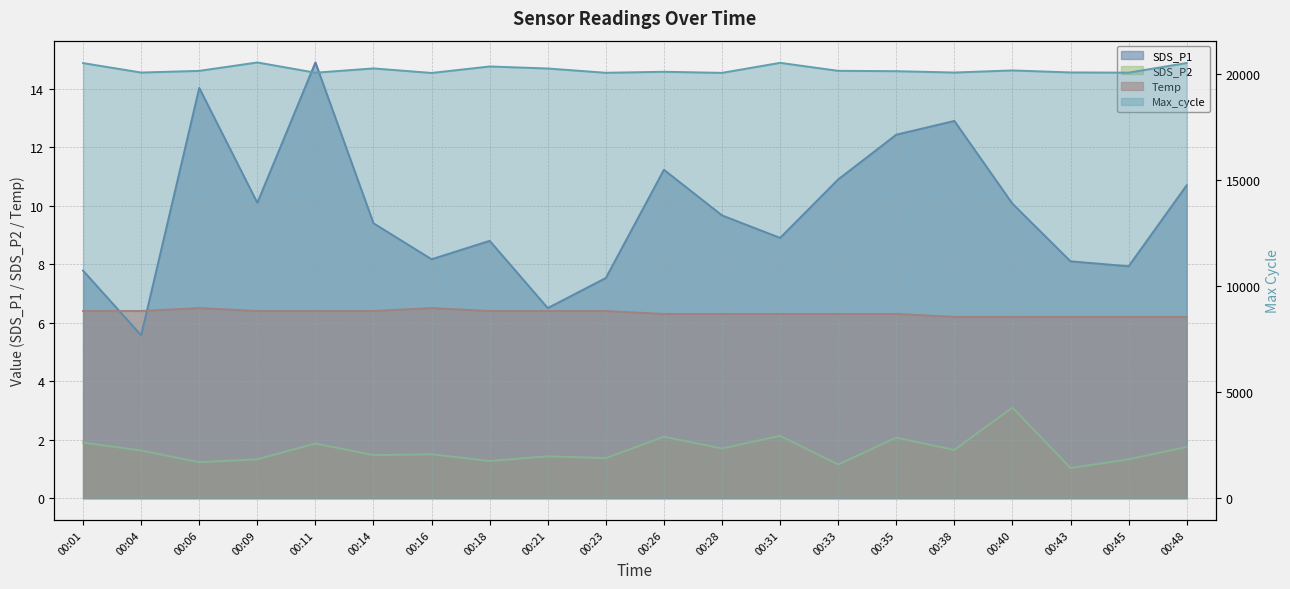

What is the difference between the SDS_P2 values at 00:35 and 00:16?

0.6